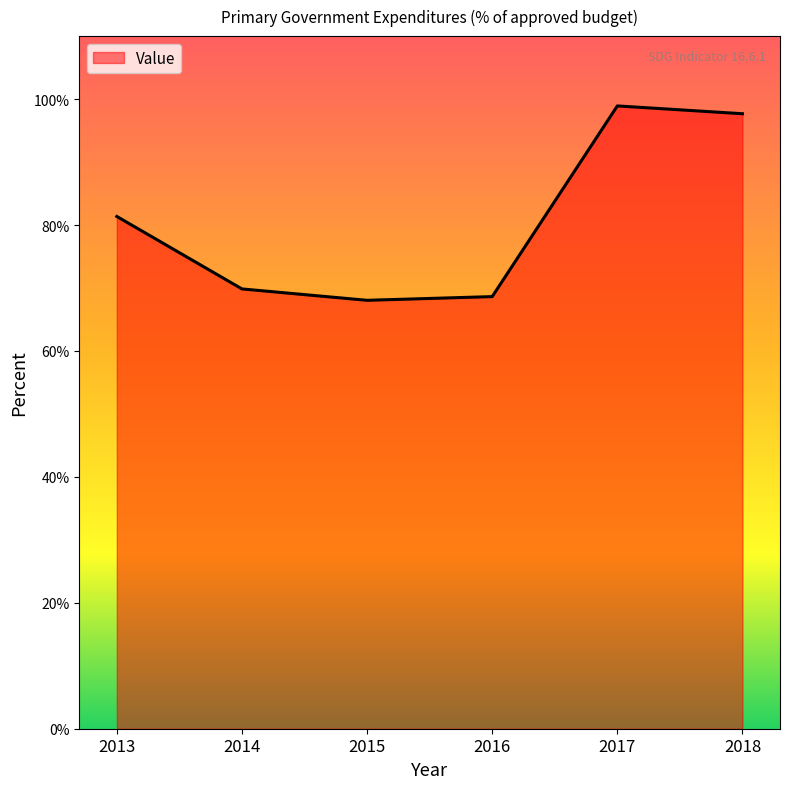

The chart shows a value of 142.5 at 2017. True or false?

False